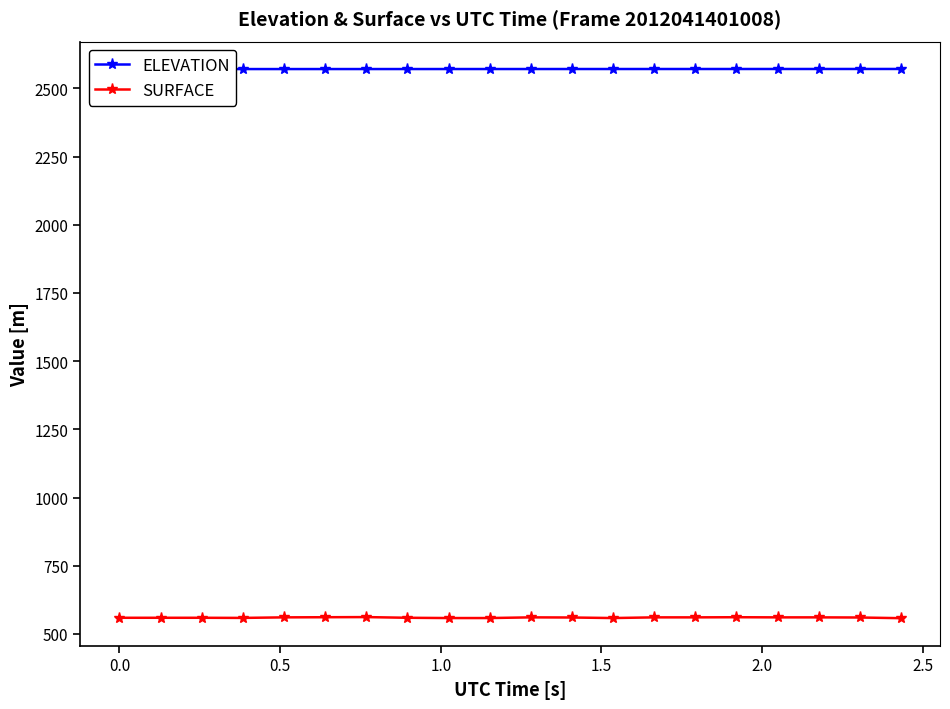

What is the value of the SURFACE point at the 5th from the left?

560.7